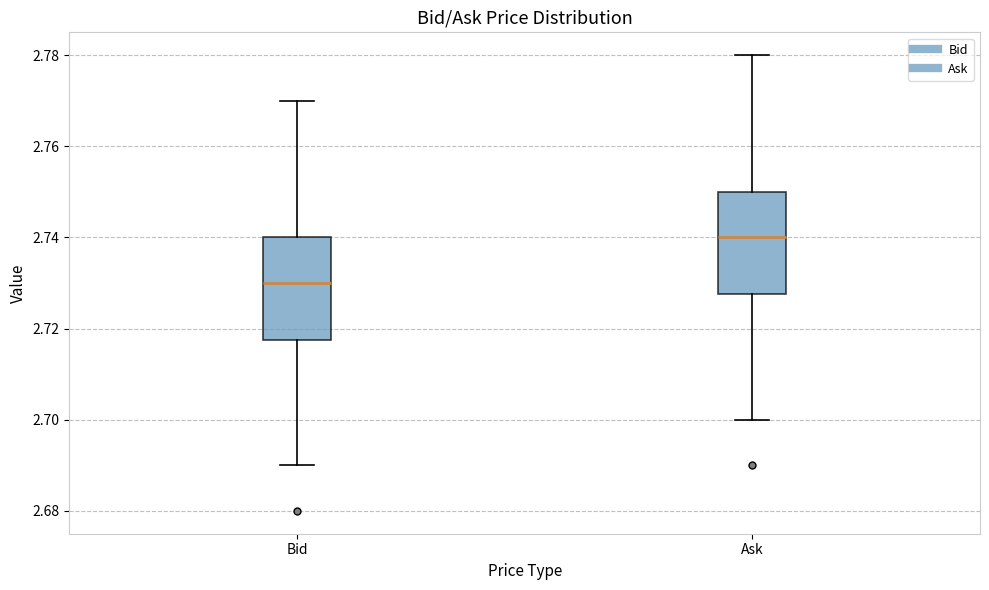

Reading left to right, transcribe this box plot: for each box, give where its median line is, the range the box spans, and where its two whiskers end, as read against the y-axis. The values are not printed on the chart, so give them approximately, as read against the axis.

Bid: median 2.730, box 2.718 to 2.740, whiskers 2.690 to 2.770
Ask: median 2.740, box 2.728 to 2.750, whiskers 2.700 to 2.780